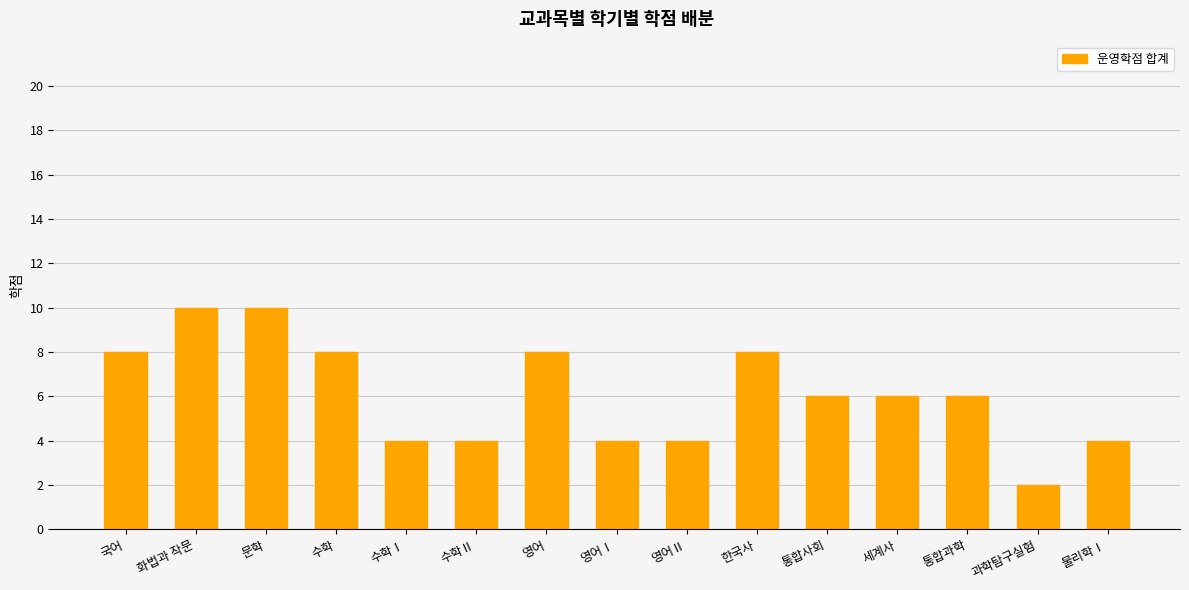

What is the ratio of the value at 영어Ⅰ to the value at 과학탐구실험?

2.0